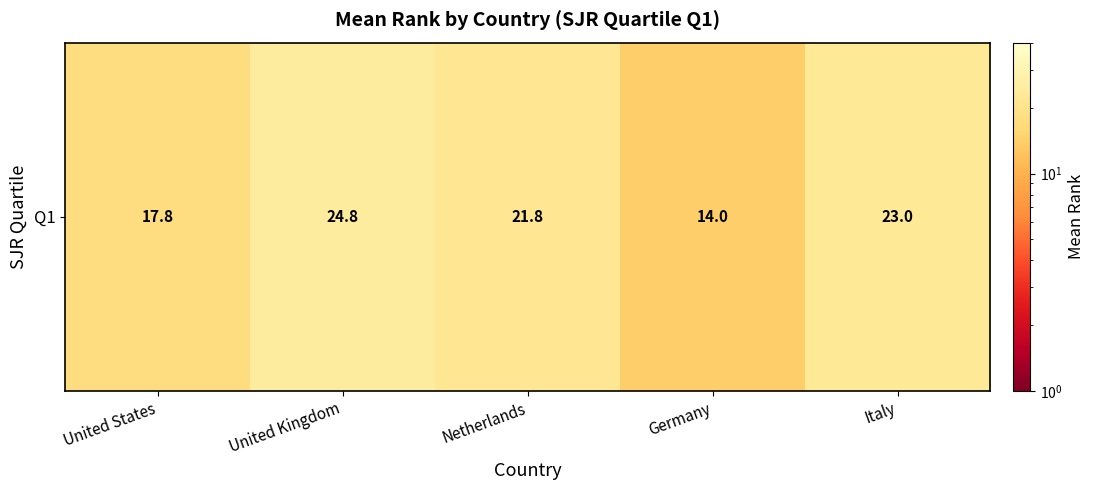

How many values are below 21?

2